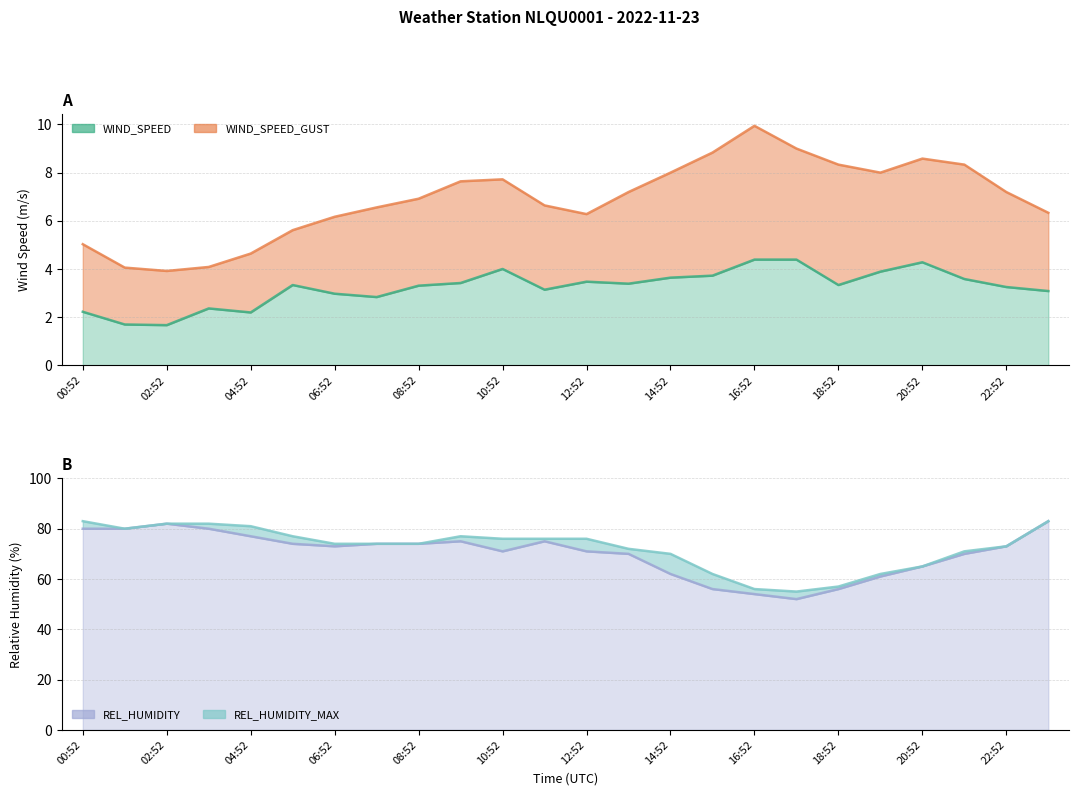

The value of WIND_SPEED_GUST at 02:52 is 2.3. True or false?

False